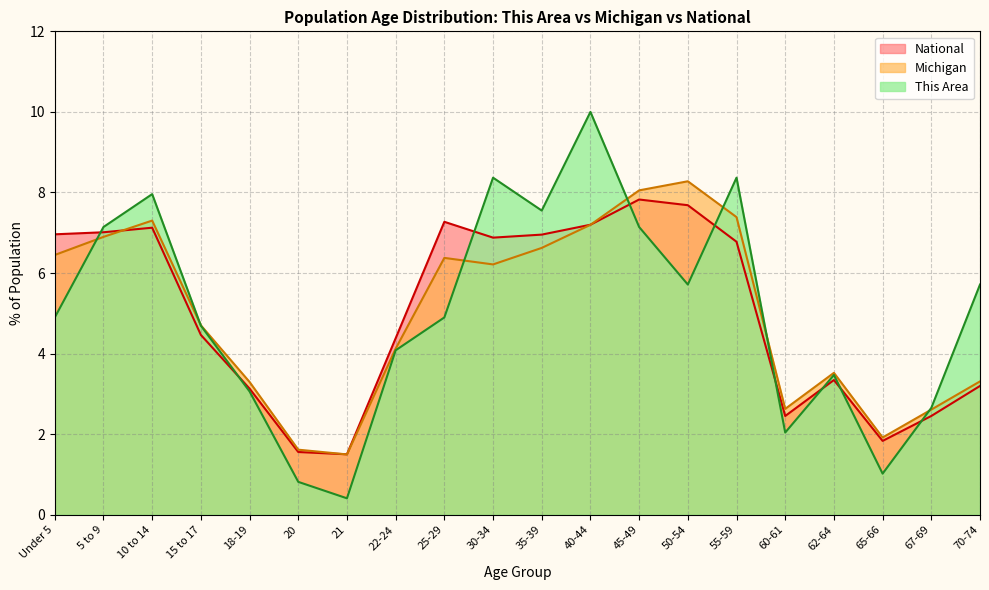

What is the spread (max minus min) of values at 50-54?

2.6